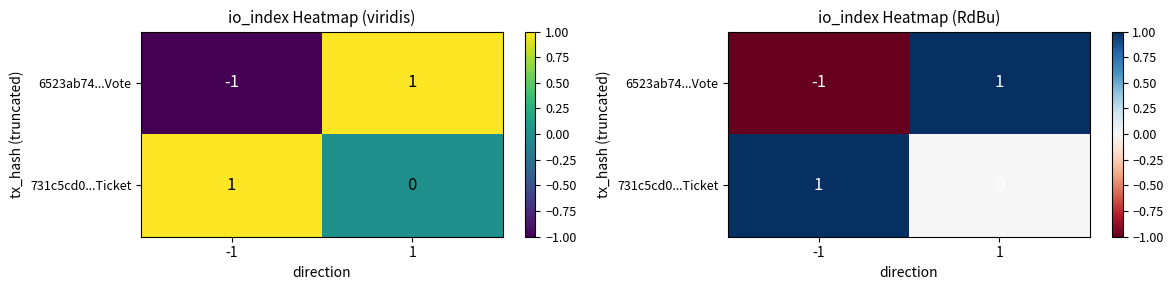

What is the difference between the 731c5cd0...Ticket values at -1 and 1?

1